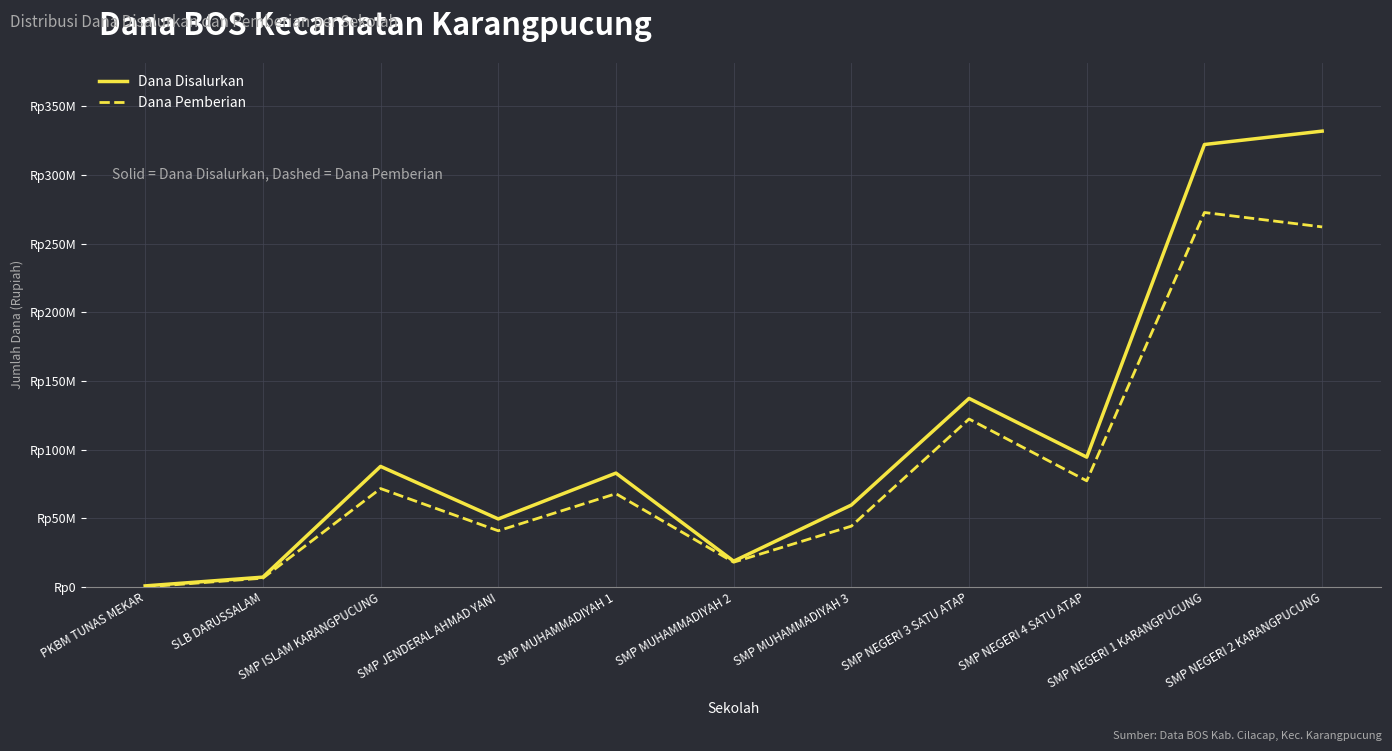

What are all the series names shown in the legend?

Dana Disalurkan, Dana Pemberian